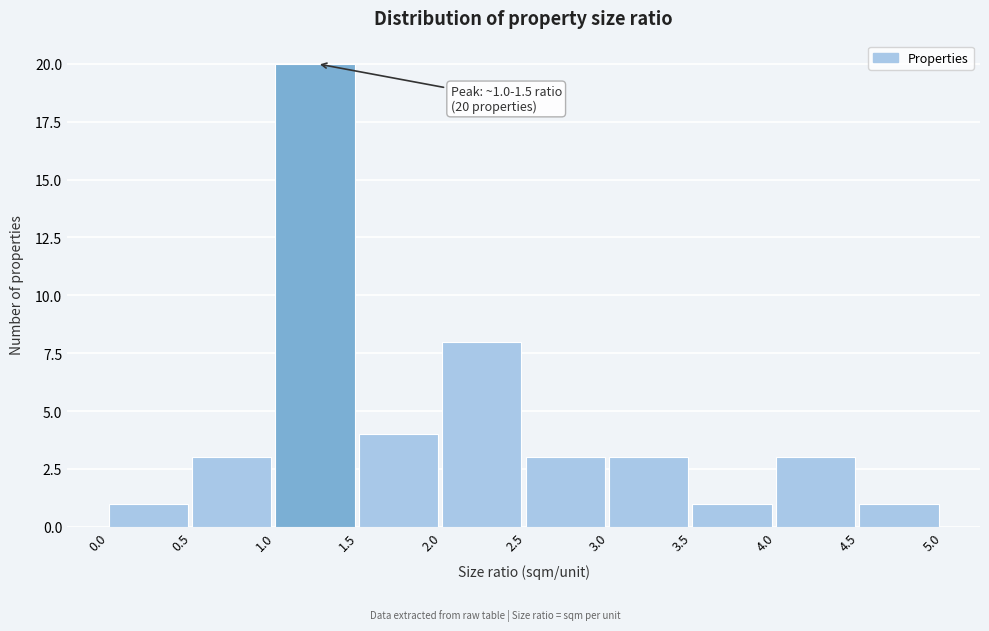

Over which range of the x-axis is the bar tallest?

1.0 to 1.5